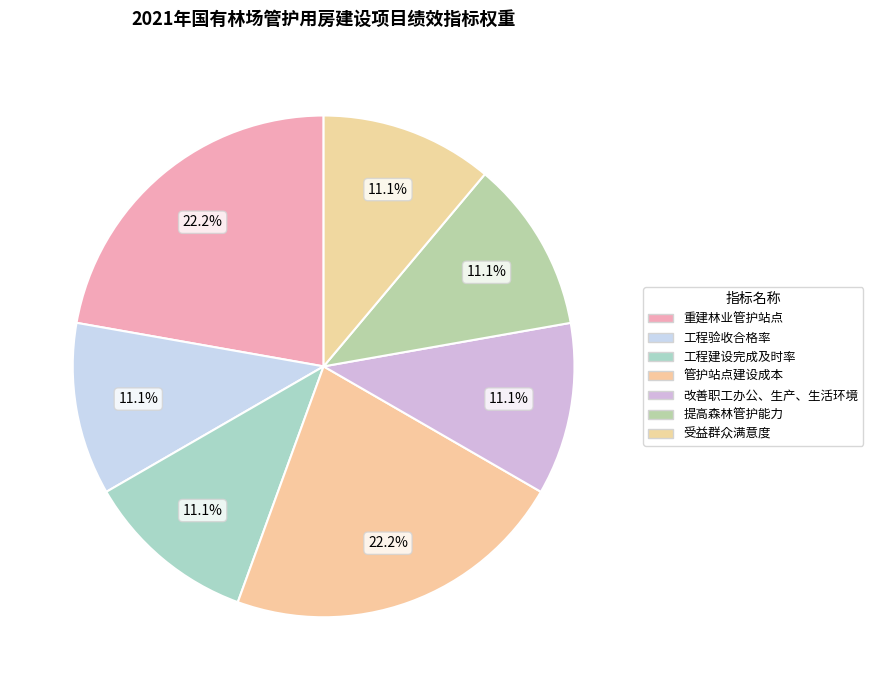

What is the ratio of the value at 管护站点建设成本 to the value at 工程建设完成及时率?

2.0